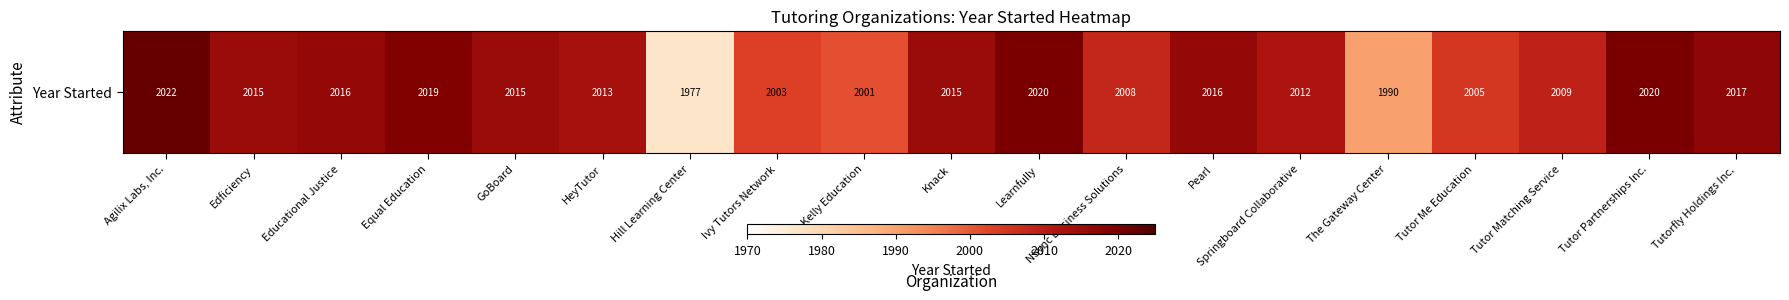

What is the difference between the maximum and second lowest values?

32